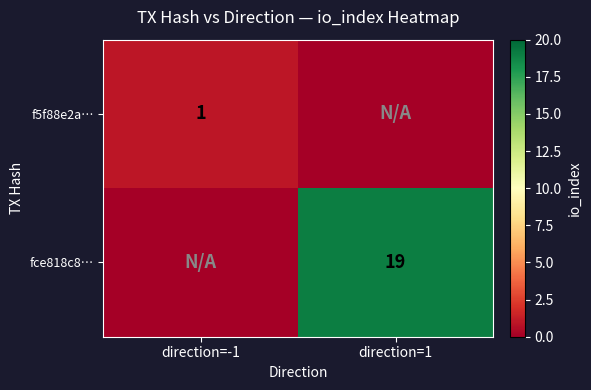

True or false: f5f88e2a… has a value of 1 at direction=-1.

True